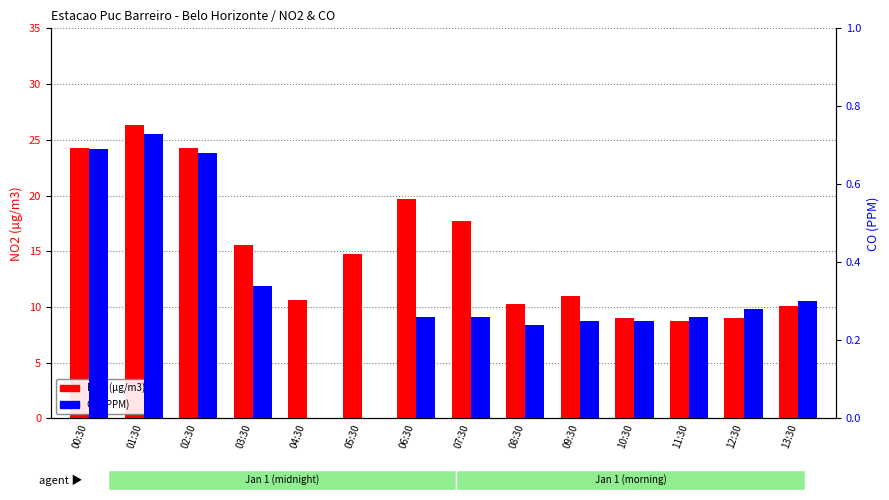

How many groups of bars are there?

14